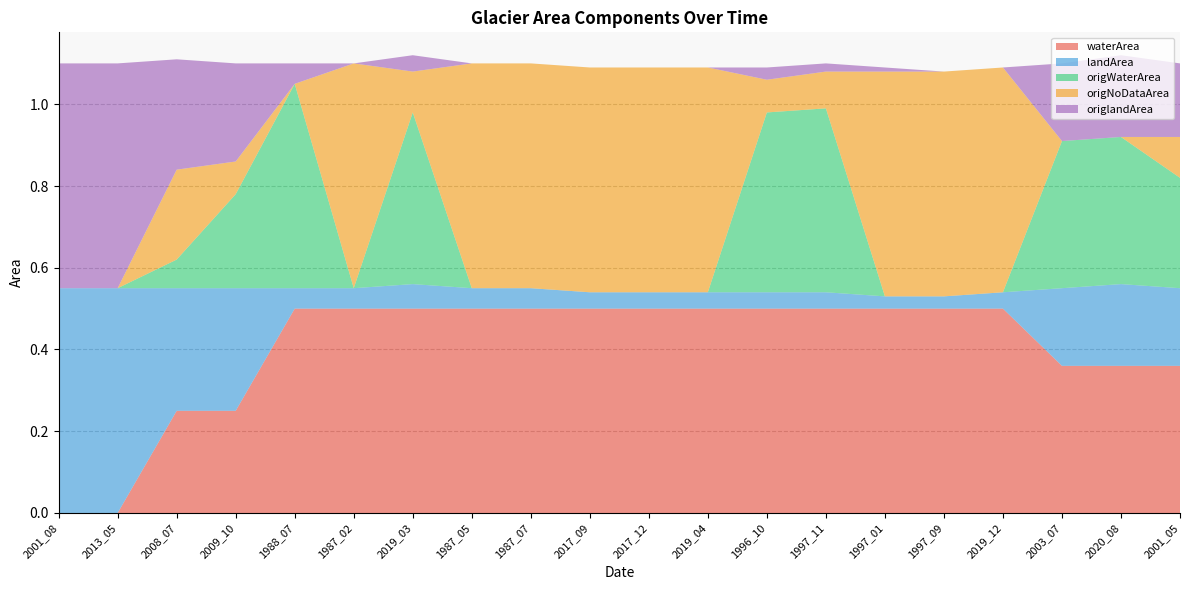

Reading left to right, extract all data points from this chart.

waterArea: 0.0	0.0	0.2	0.2	0.5	0.5	0.5	0.5	0.5	0.5	0.5	0.5	0.5	0.5	0.5	0.5	0.5	0.4	0.4	0.4
landArea: 0.6	0.6	0.3	0.3	0.1	0.1	0.1	0.1	0.1	0.0	0.0	0.0	0.0	0.0	0.0	0.0	0.0	0.2	0.2	0.2
origWaterArea: 0.0	0.0	0.1	0.2	0.5	0.0	0.4	0.0	0.0	0.0	0.0	0.0	0.4	0.5	0.0	0.0	0.0	0.4	0.4	0.3
origNoDataArea: 0.0	0.0	0.2	0.1	0.0	0.6	0.1	0.6	0.6	0.6	0.6	0.6	0.1	0.1	0.6	0.6	0.6	0.0	0.0	0.1
origlandArea: 0.6	0.6	0.3	0.2	0.1	0.0	0.0	0.0	0.0	0.0	0.0	0.0	0.0	0.0	0.0	0.0	0.0	0.2	0.2	0.2